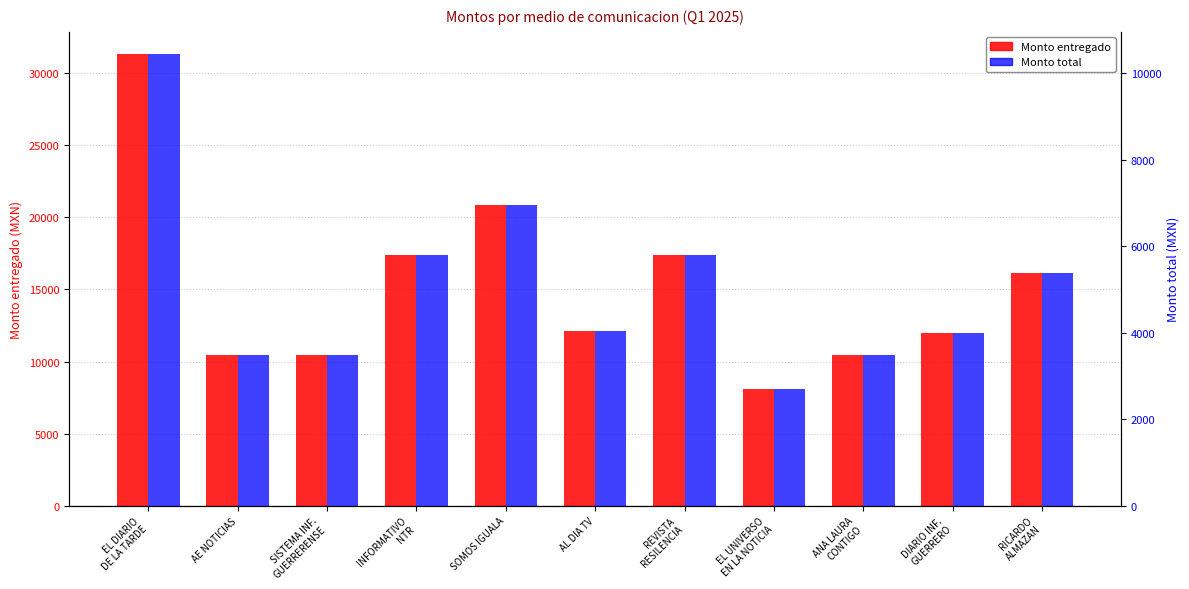

What is the difference between the Monto total values at EL DIARIO
DE LA TARDE and SISTEMA INF.
GUERRERENSE?

6960.0